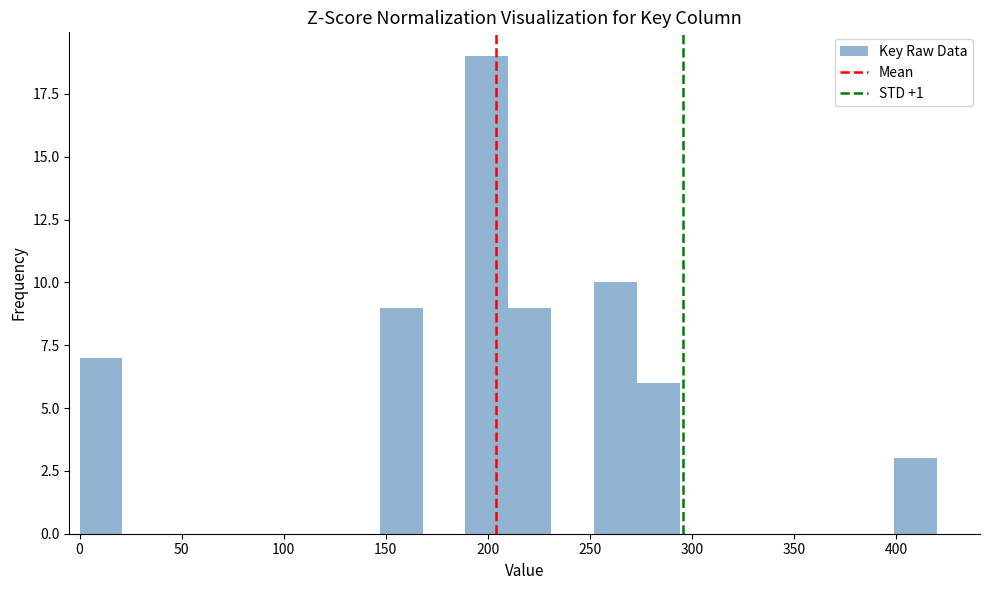

Over which range of the x-axis is the bar tallest?

189 to 210